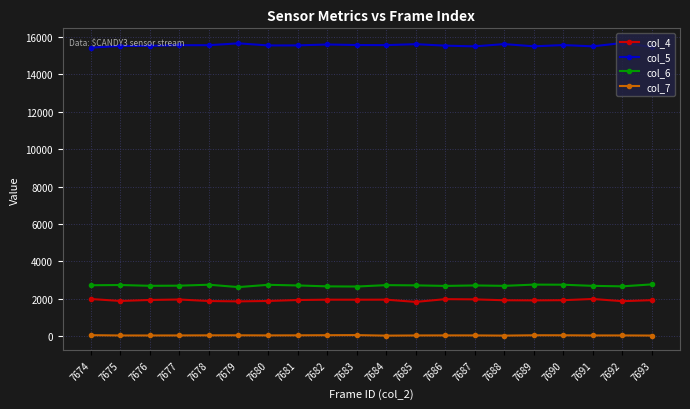

What is the total value across all series at 7686?

20262